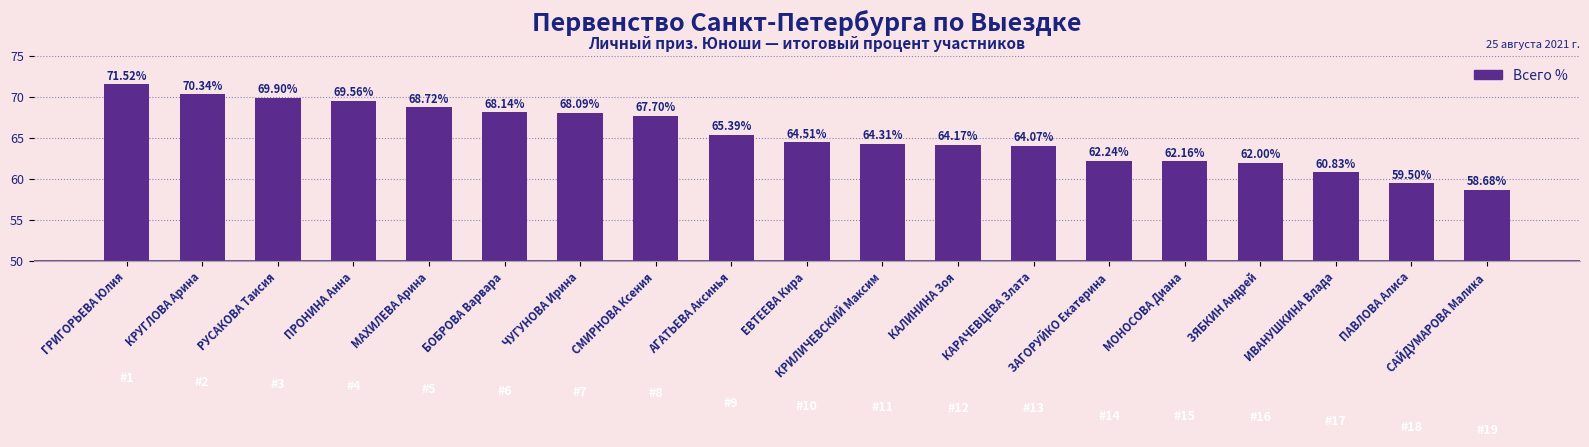

How many bars are there in total?

19